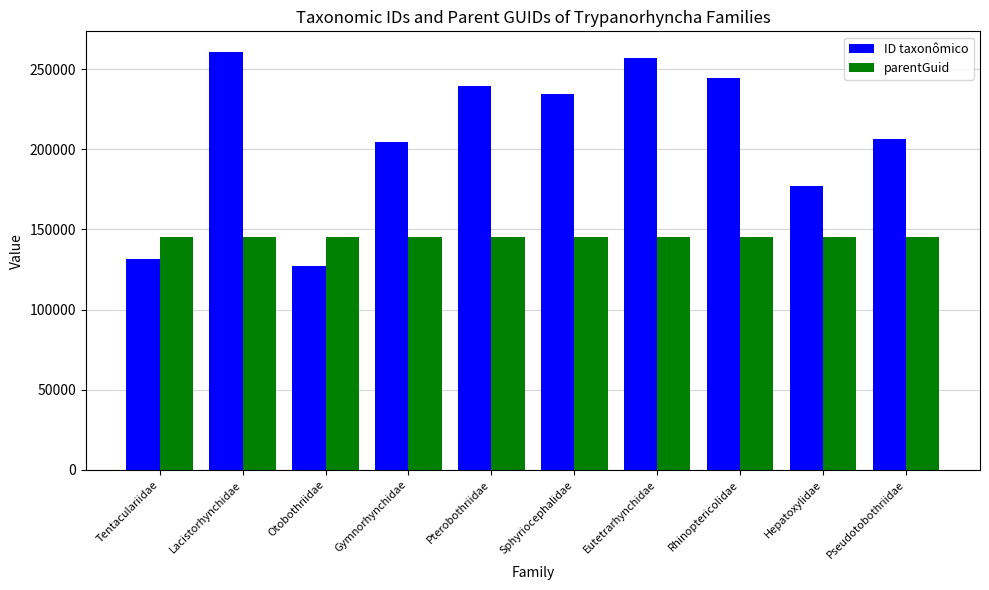

Where does the ID taxonômico series first go above 234426?

Lacistorhynchidae